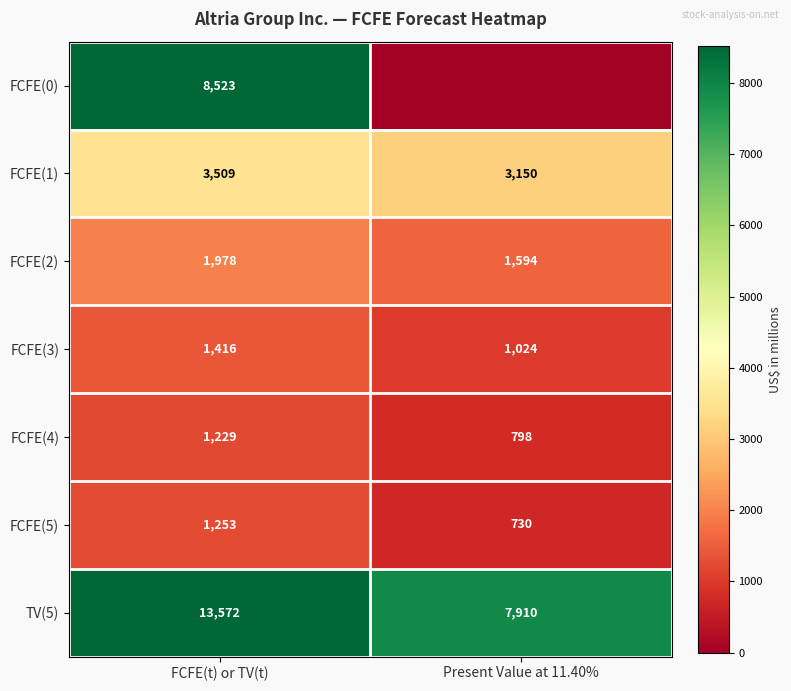

How many data points in TV(5) are less than 13572?

1